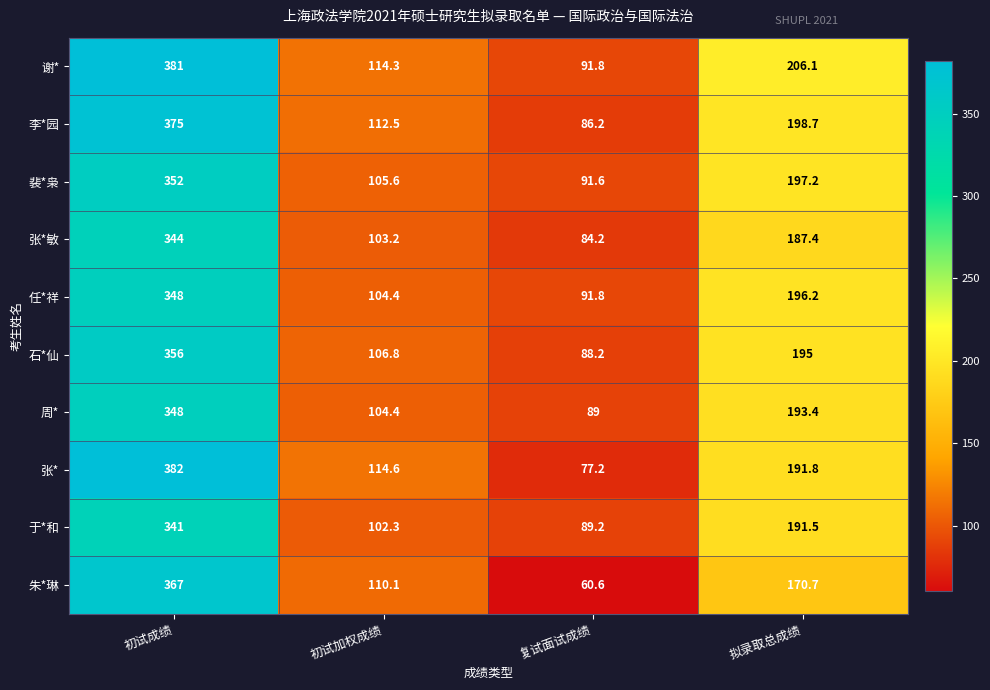

What is the difference between the 于*和 values at 初试加权成绩 and 初试成绩?

238.7